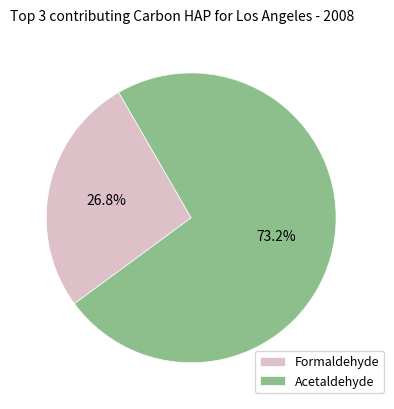

Does Acetaldehyde represent more than half of the total?

Yes